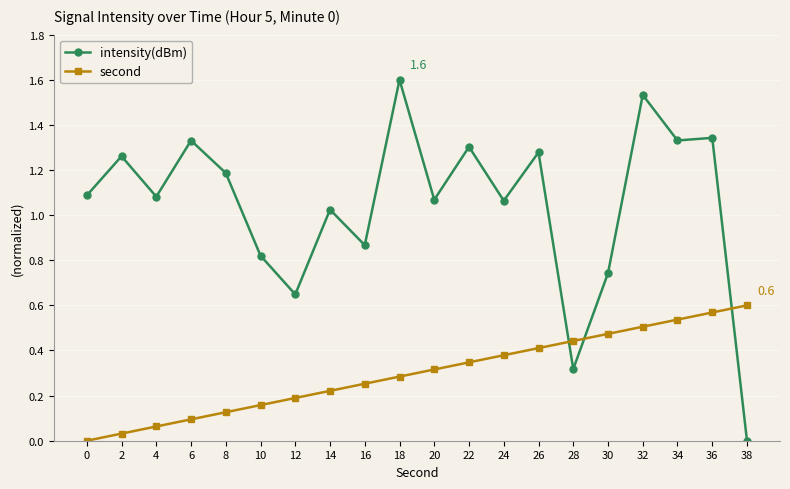

Which category has the lowest value in the intensity(dBm) series?

38